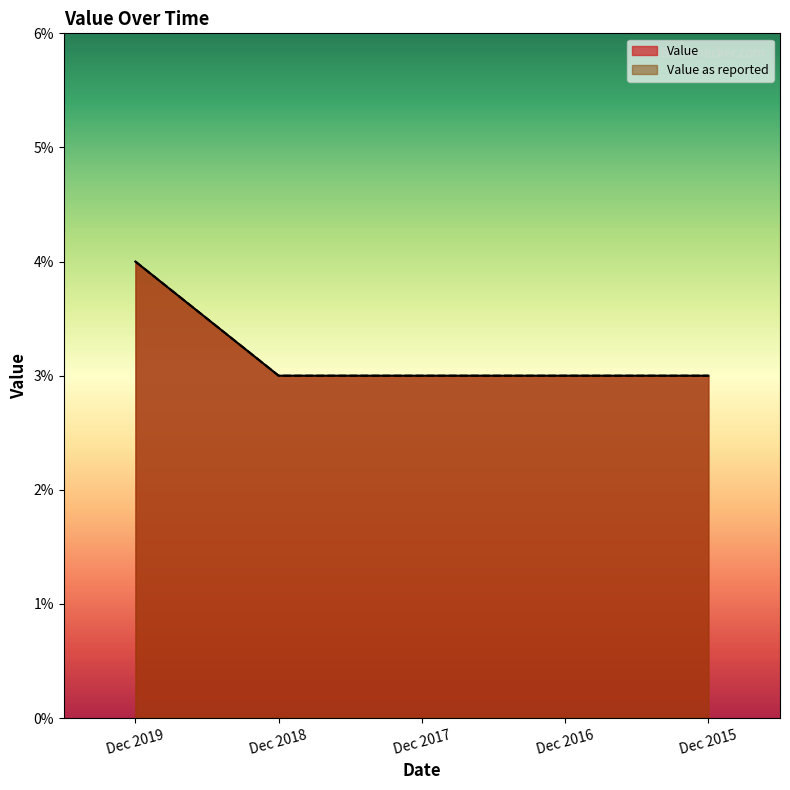

What are all the series names shown in the legend?

Value, Value as reported